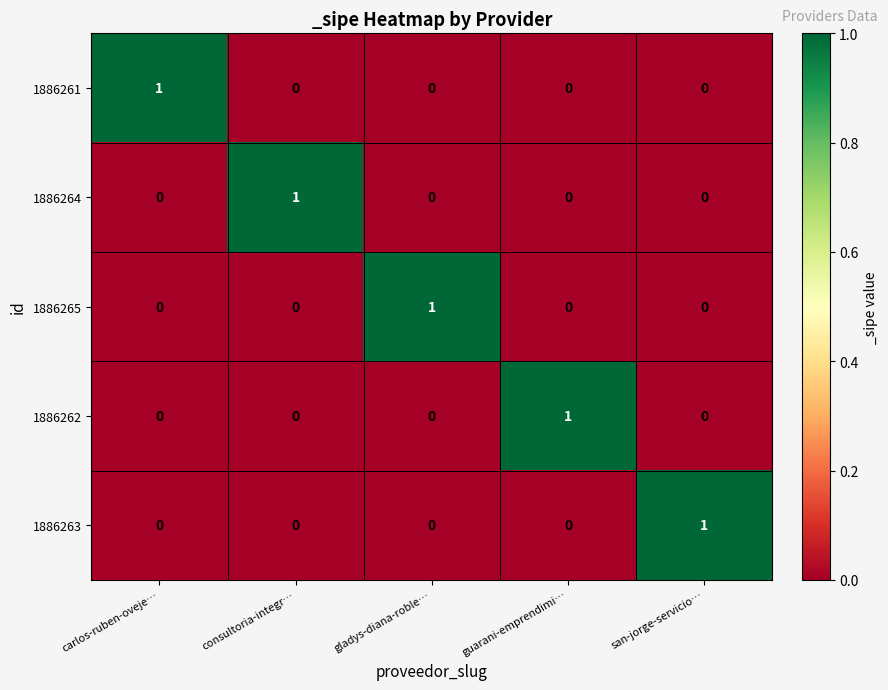

Reading left to right, list all the values displayed in this chart.

1886261: carlos-ruben-oveje…=1	consultoria-integr…=0	gladys-diana-roble…=0	guarani-emprendimi…=0	san-jorge-servicio…=0
1886264: carlos-ruben-oveje…=0	consultoria-integr…=1	gladys-diana-roble…=0	guarani-emprendimi…=0	san-jorge-servicio…=0
1886265: carlos-ruben-oveje…=0	consultoria-integr…=0	gladys-diana-roble…=1	guarani-emprendimi…=0	san-jorge-servicio…=0
1886262: carlos-ruben-oveje…=0	consultoria-integr…=0	gladys-diana-roble…=0	guarani-emprendimi…=1	san-jorge-servicio…=0
1886263: carlos-ruben-oveje…=0	consultoria-integr…=0	gladys-diana-roble…=0	guarani-emprendimi…=0	san-jorge-servicio…=1